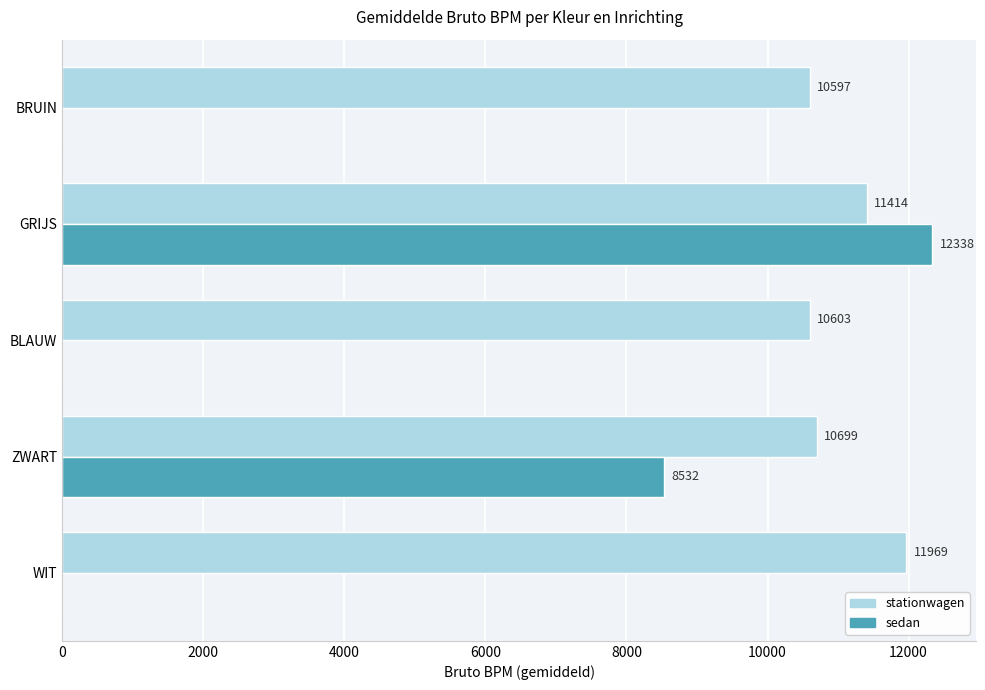

Between ZWART and BRUIN, which series saw the biggest shift?

sedan